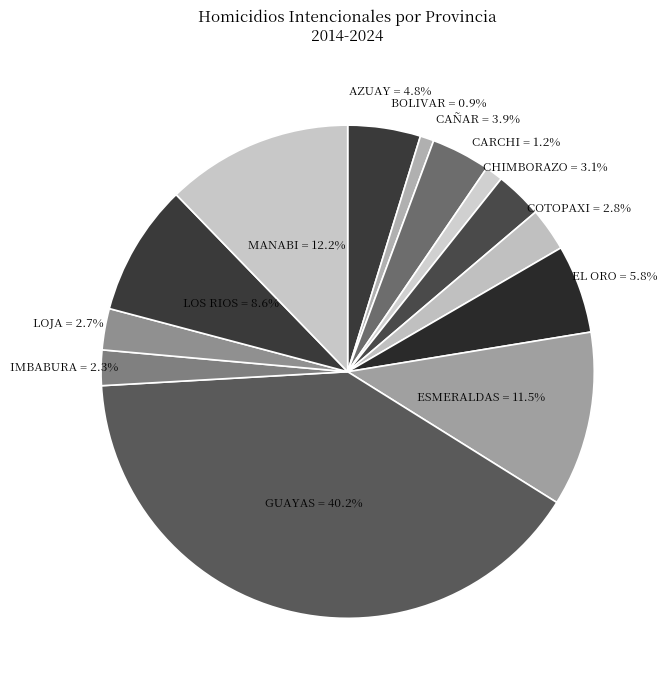

Which has a higher value, LOJA or ESMERALDAS?

ESMERALDAS